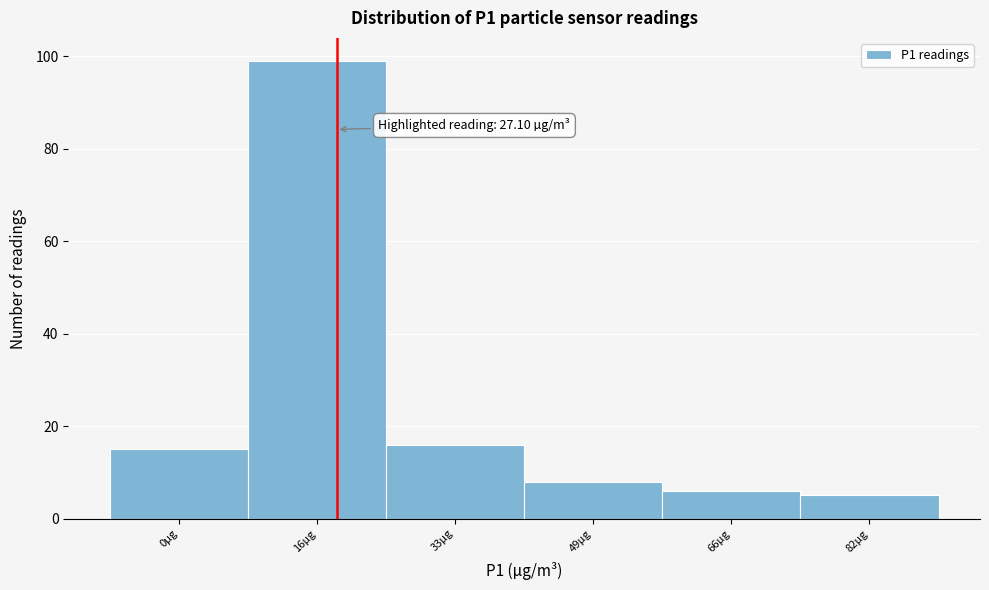

Reading left to right, what are all the values shown in this chart?

15	99	16	8	6	5